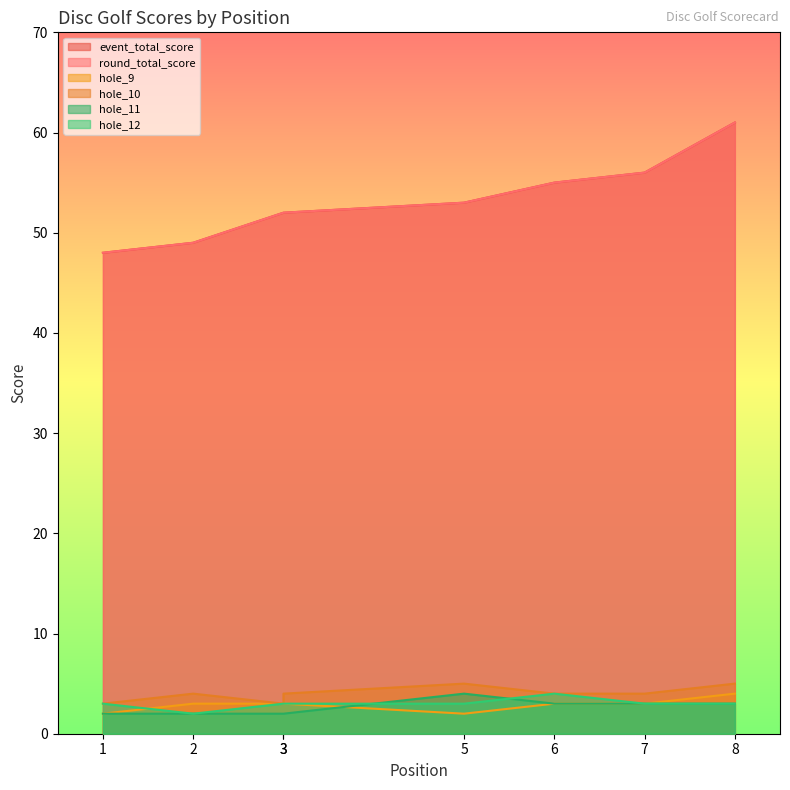

What is the difference between the second highest and minimum values in the hole_9 series?

1